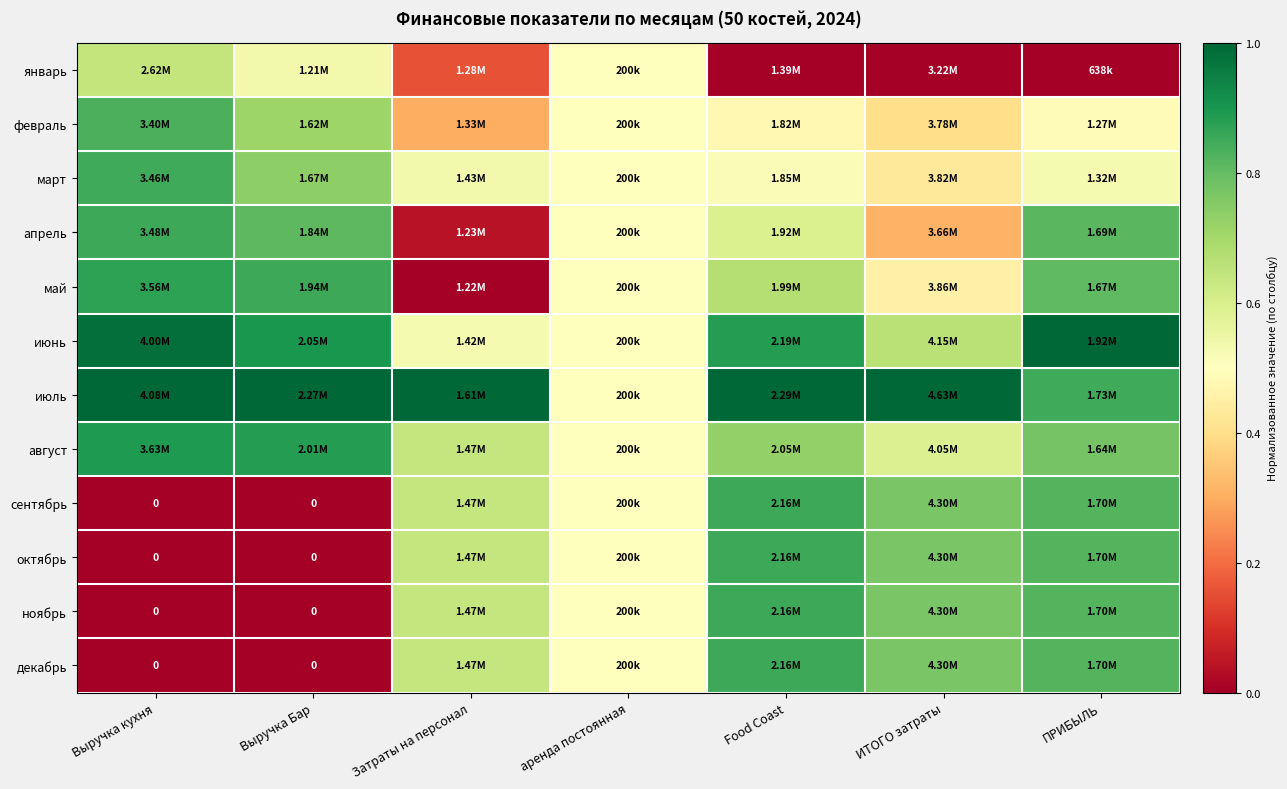

The value of август at Затраты на персонал is 0.9. True or false?

False